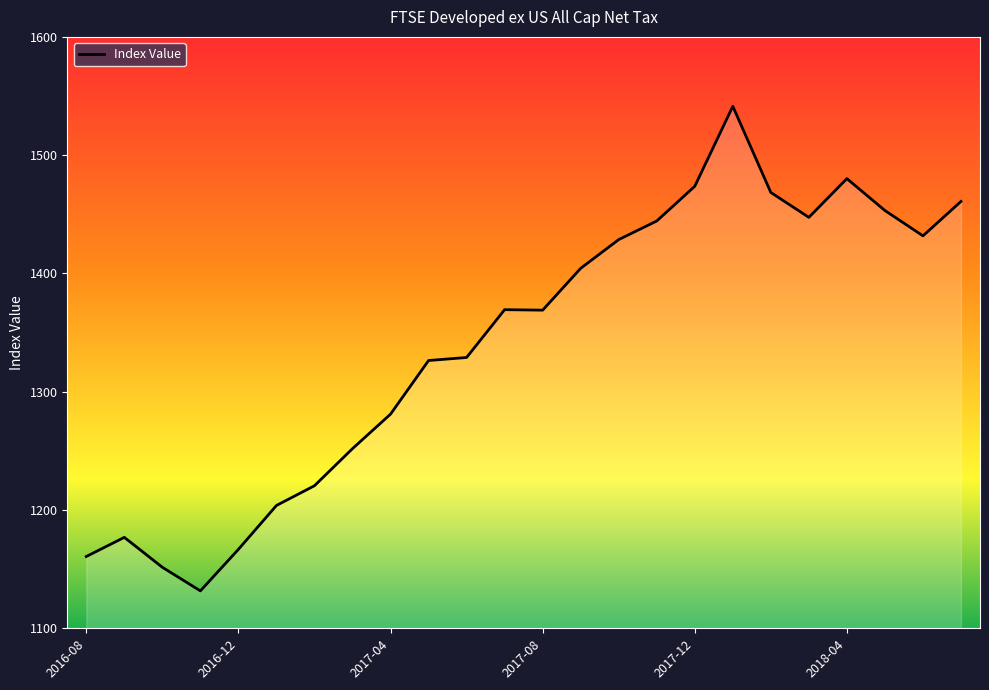

What is the difference between the maximum and minimum values?

409.7